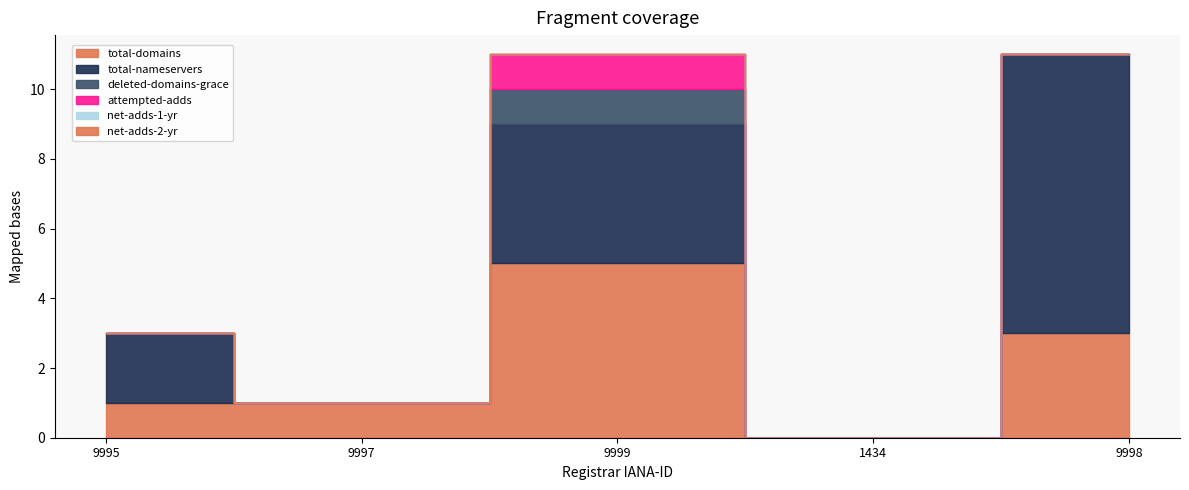

Which label corresponds to the largest value in the chart?

9998